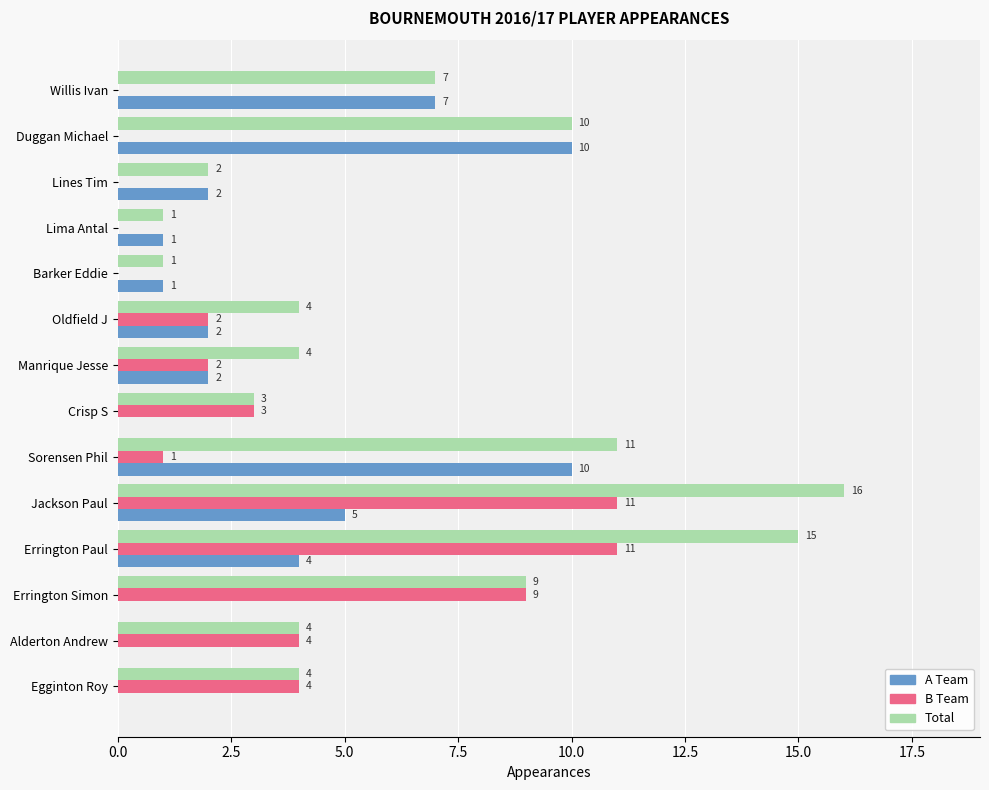

What is the sum of the A Team values at Errington Simon and Sorensen Phil?

10